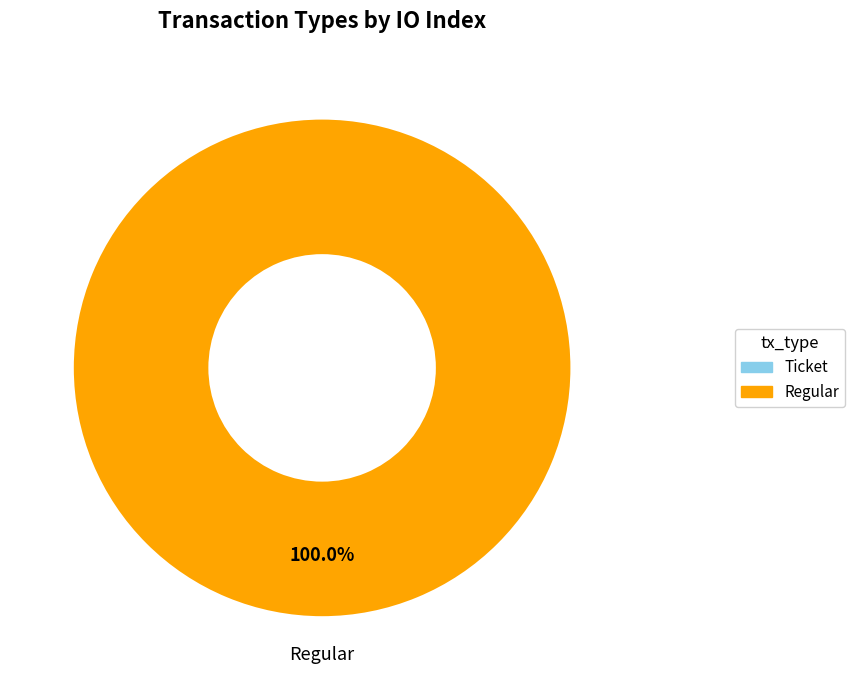

What percentage is the Regular slice, to the nearest percent?

100%